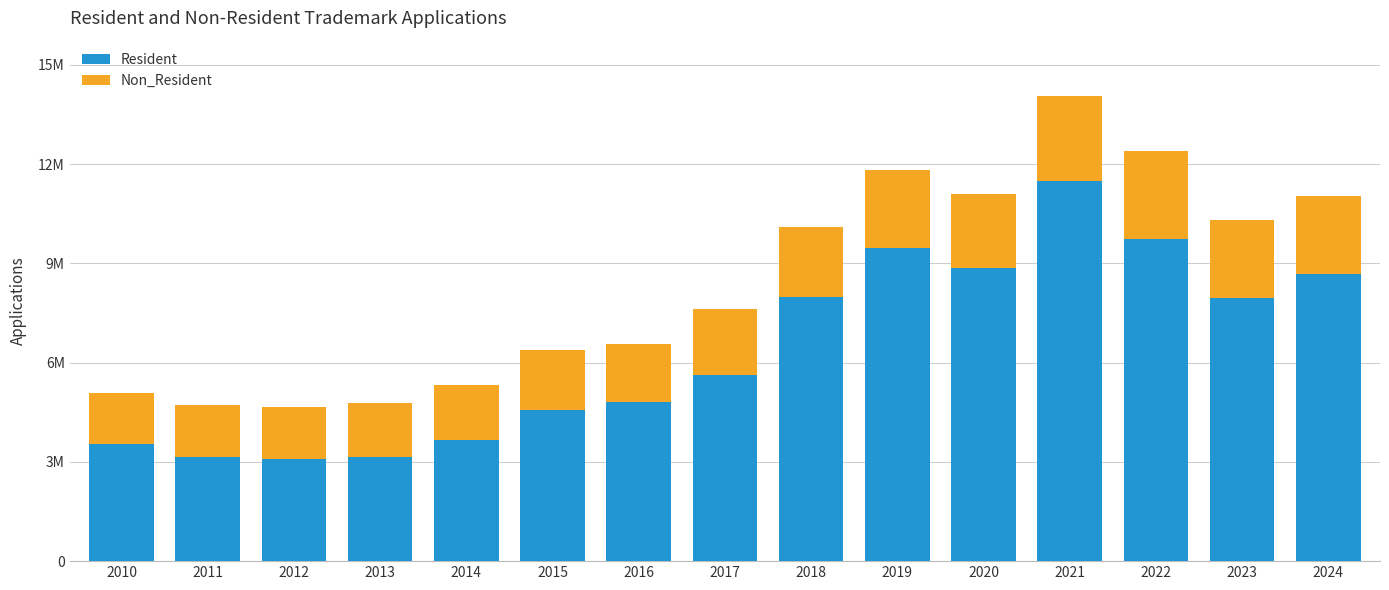

True or false: Non_Resident has a value of 2346900 at 2023.

True